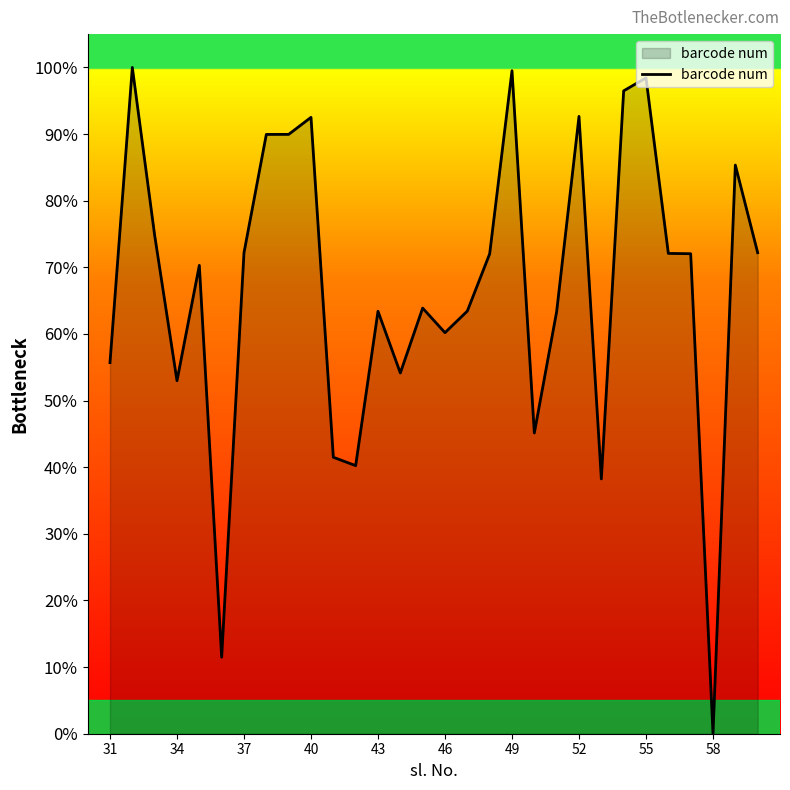

What is the greatest value displayed?

100.0